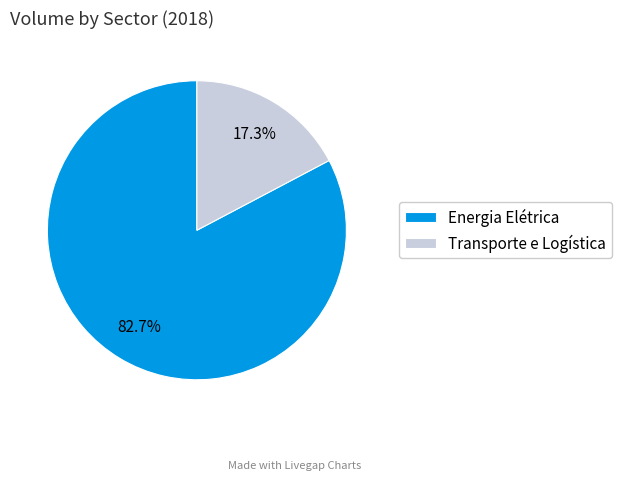

How many segments does this pie chart have?

2